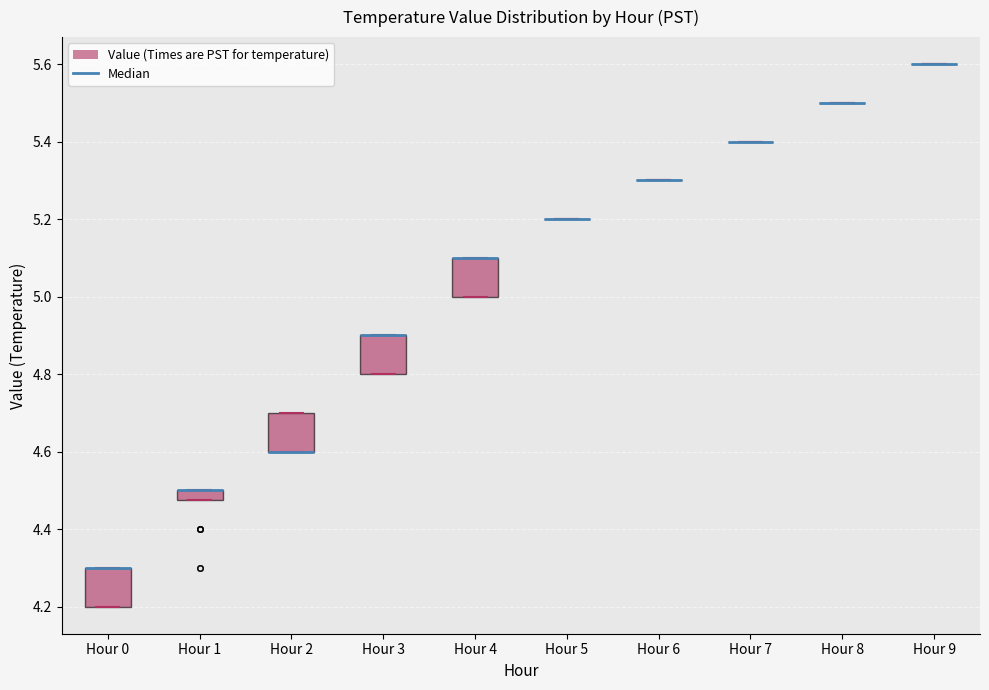

Where is the lower edge of the box for Hour 0 on the y-axis? The values are not printed on the chart, so give them approximately, as read against the axis.

4.20